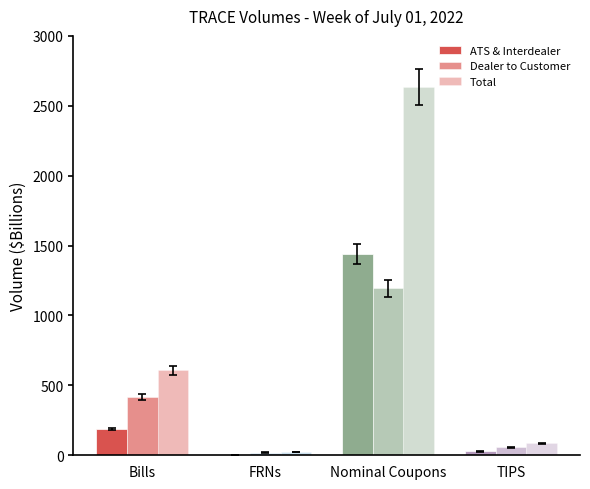

Between Bills and TIPS, which is larger?

Bills